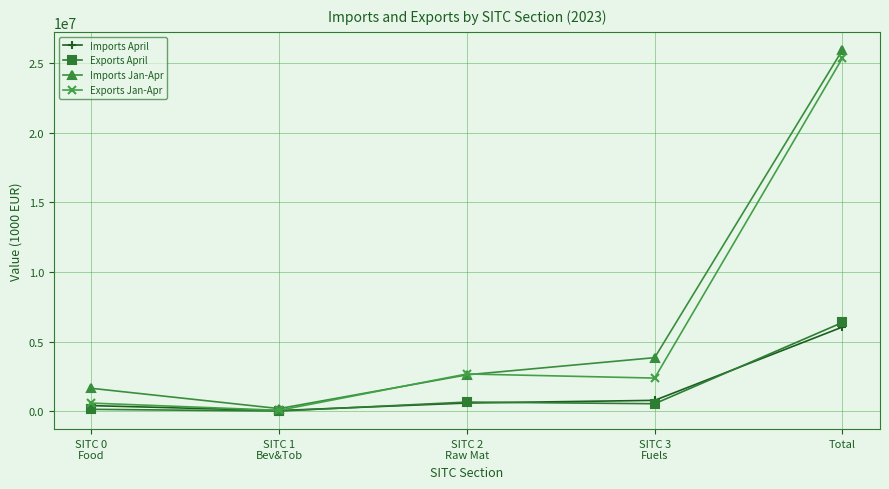

What is the value of the Exports Jan-Apr point at the 3rd from the left?

2683444